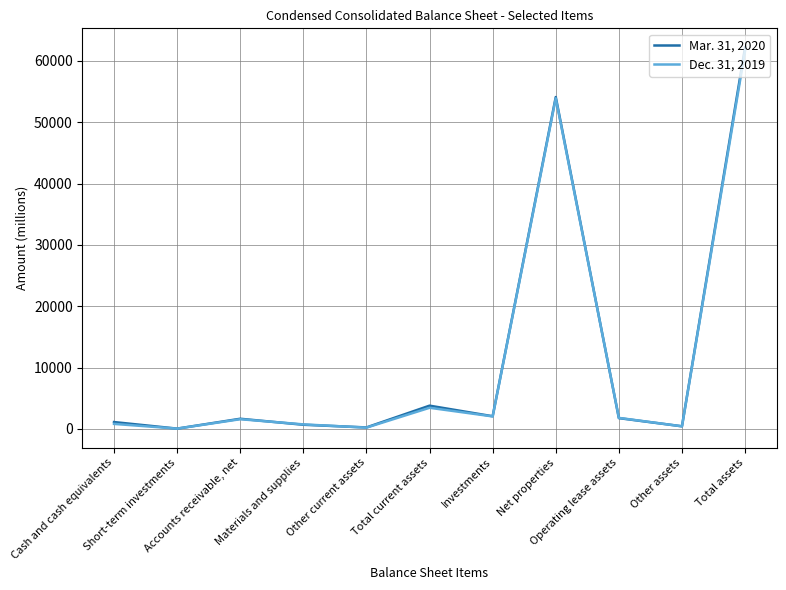

The value of Mar. 31, 2020 at Short-term investments is 60. True or false?

True